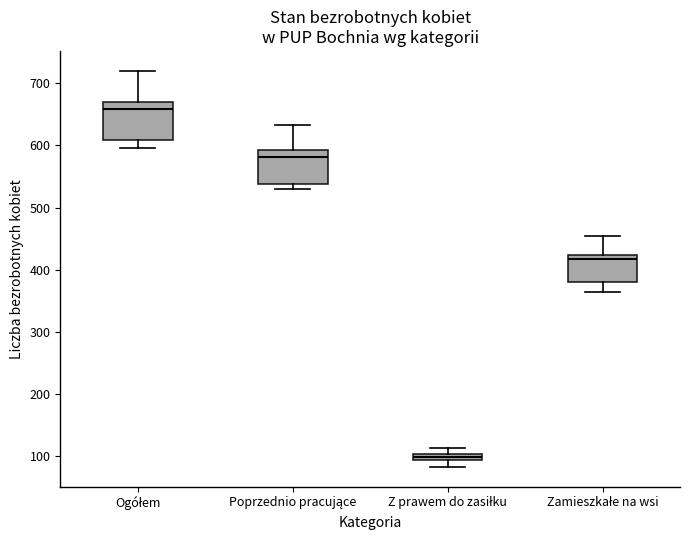

Where is the lower edge of the box for Ogółem on the y-axis? The values are not printed on the chart, so give them approximately, as read against the axis.

610